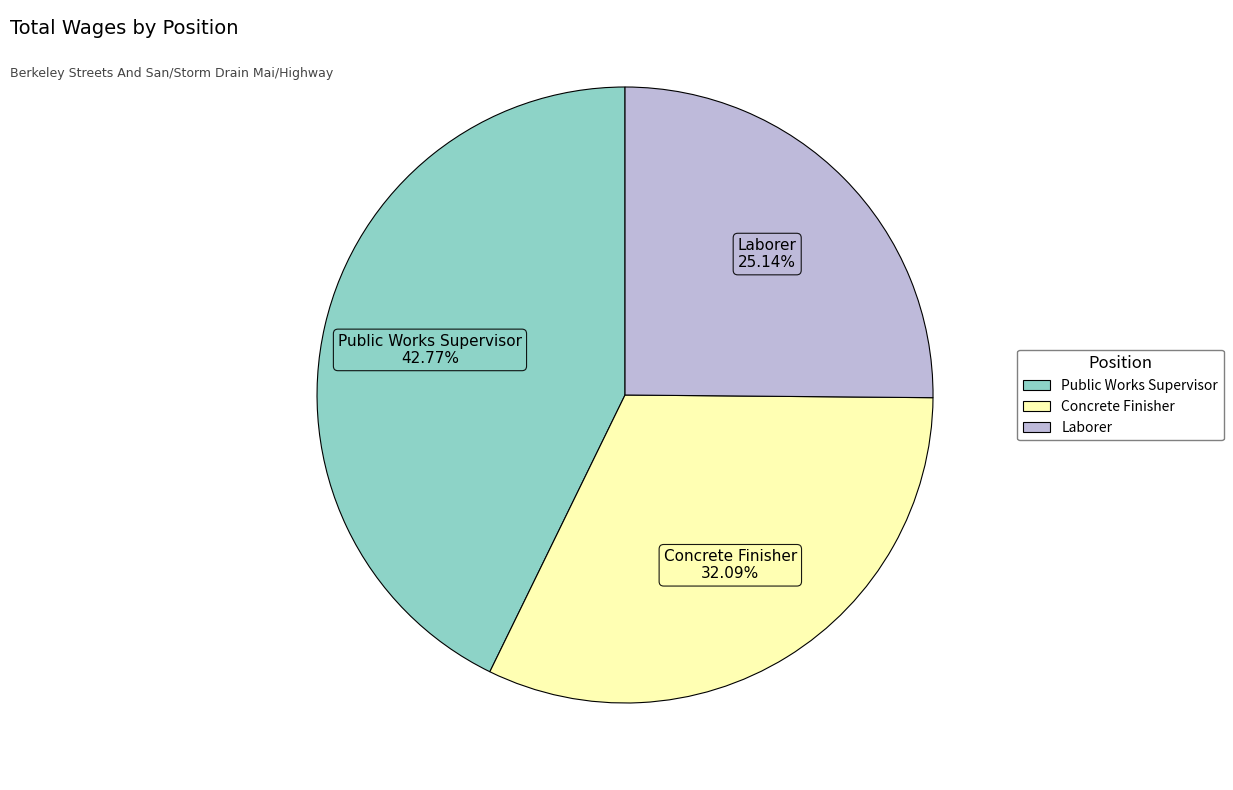

To the nearest percent, what portion does Concrete Finisher represent?

32%